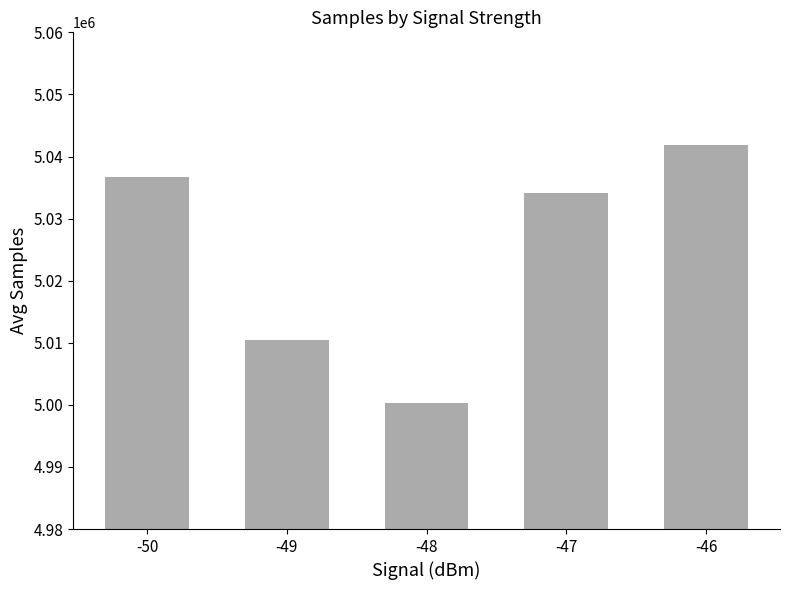

What is the difference between the second highest and second lowest values?

26230.1